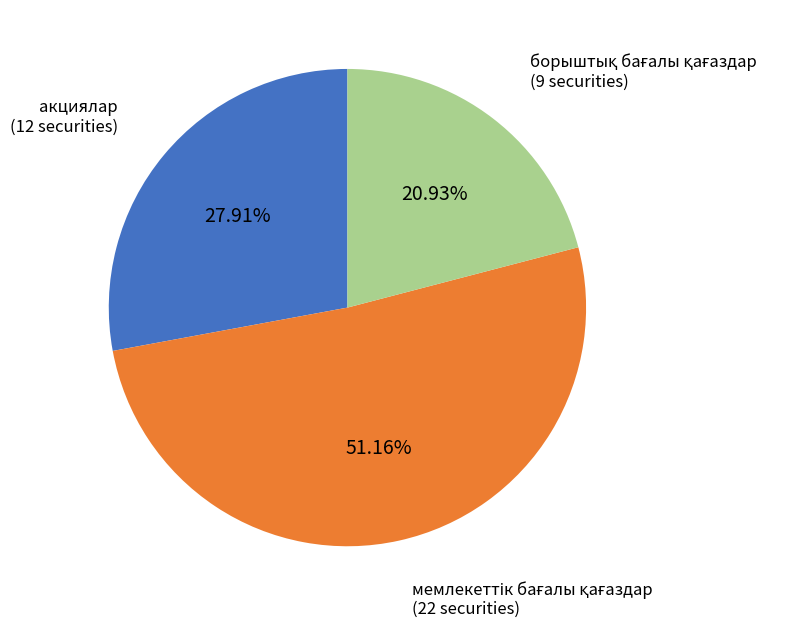

Does any single category account for the majority?

Yes